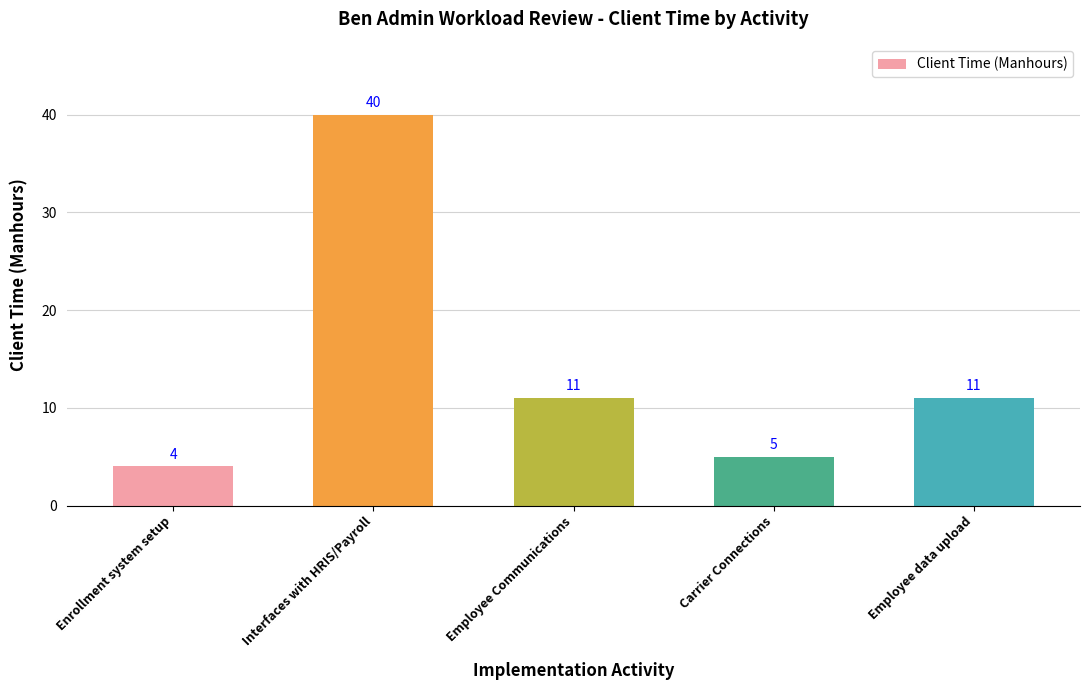

What is the smallest value displayed?

4